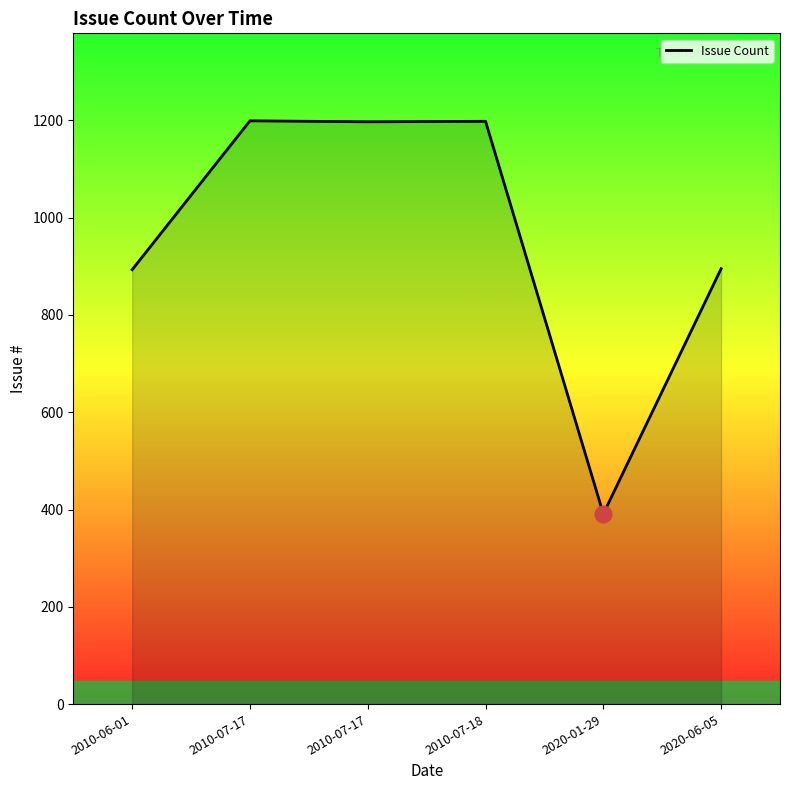

How many lines are shown in the chart?

1